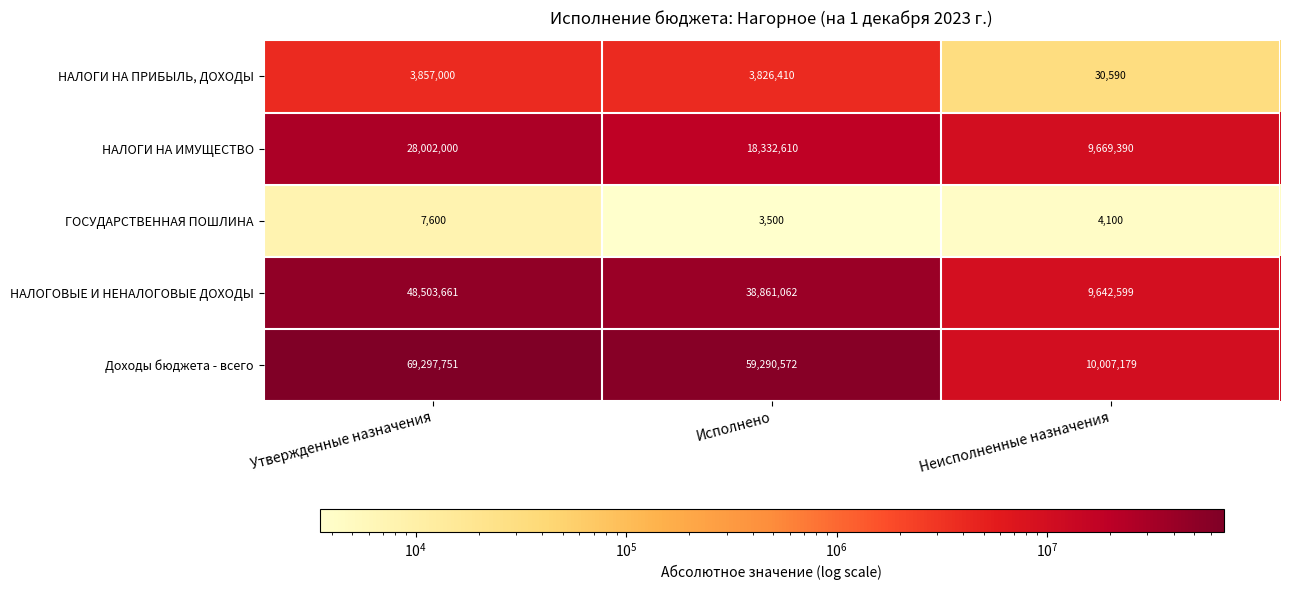

The value of Доходы бюджета - всего at Исполнено is 59290572. True or false?

True